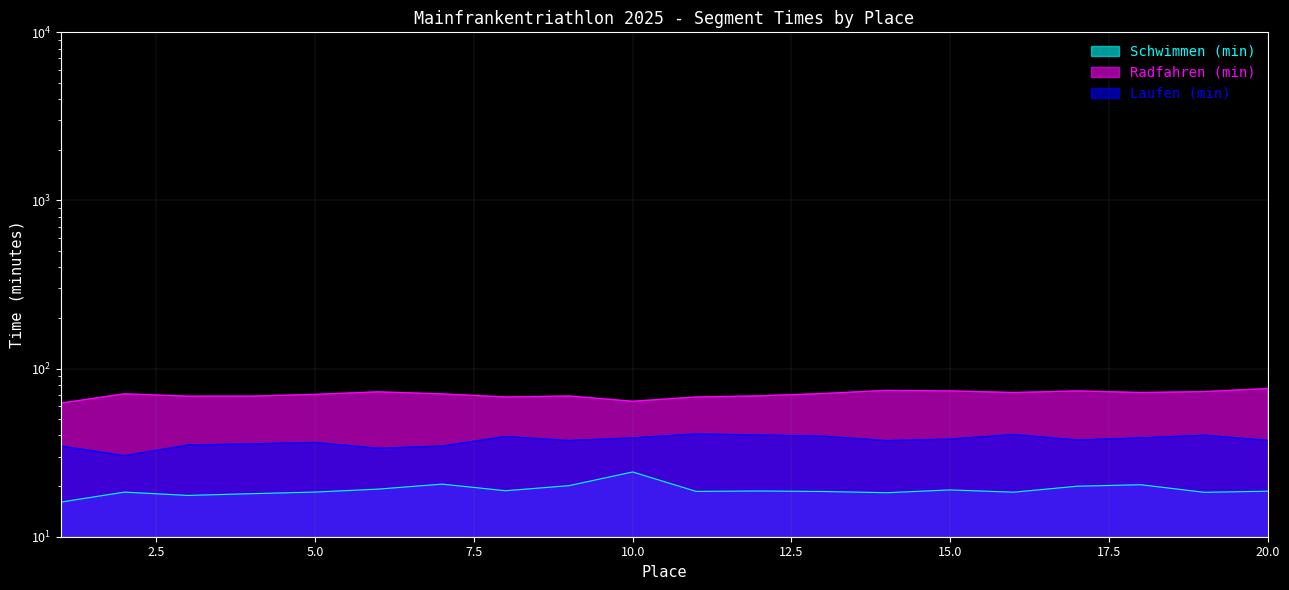

The Schwimmen (min) series shows 29.9 at 6. True or false?

False